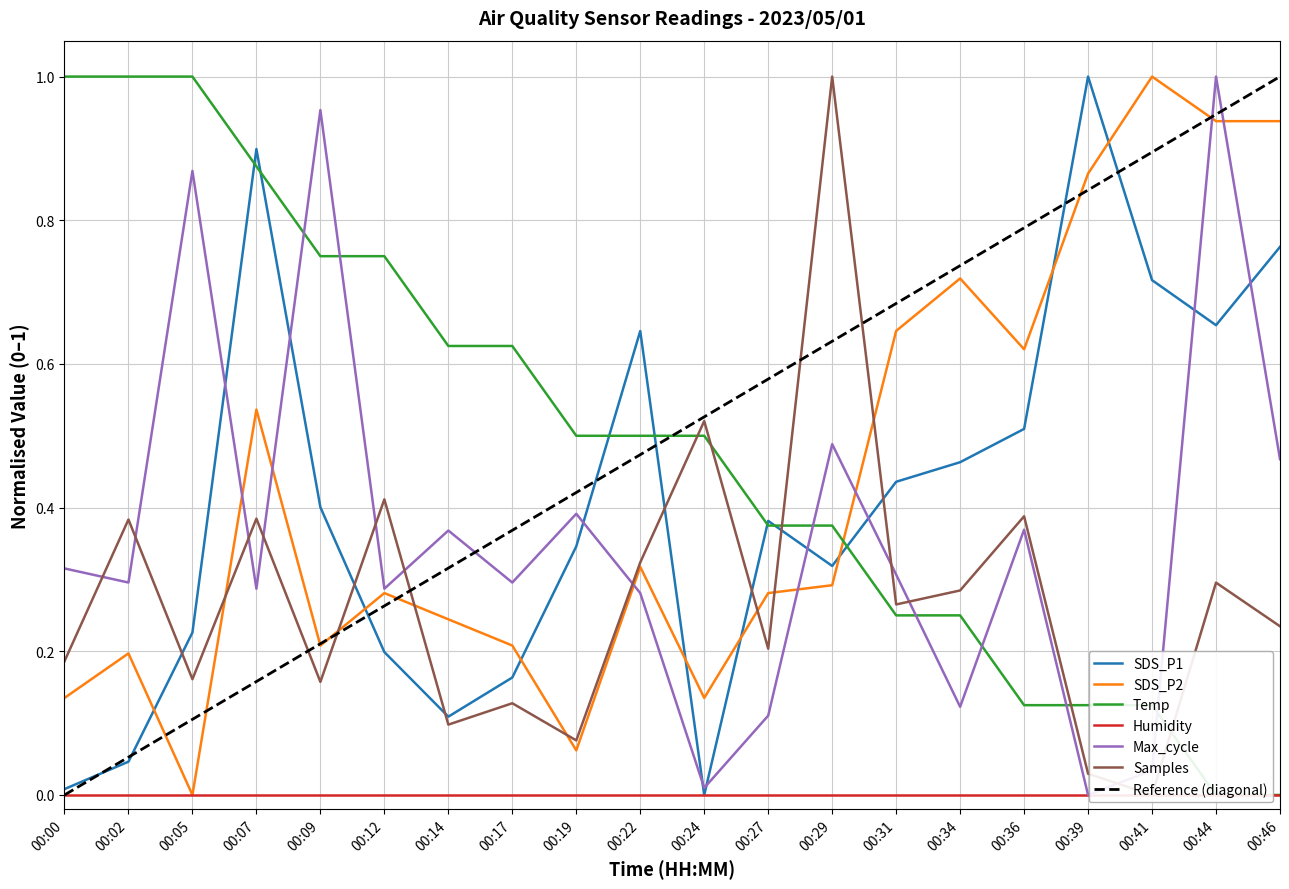

At which label does SDS_P1 reach its peak?

00:39